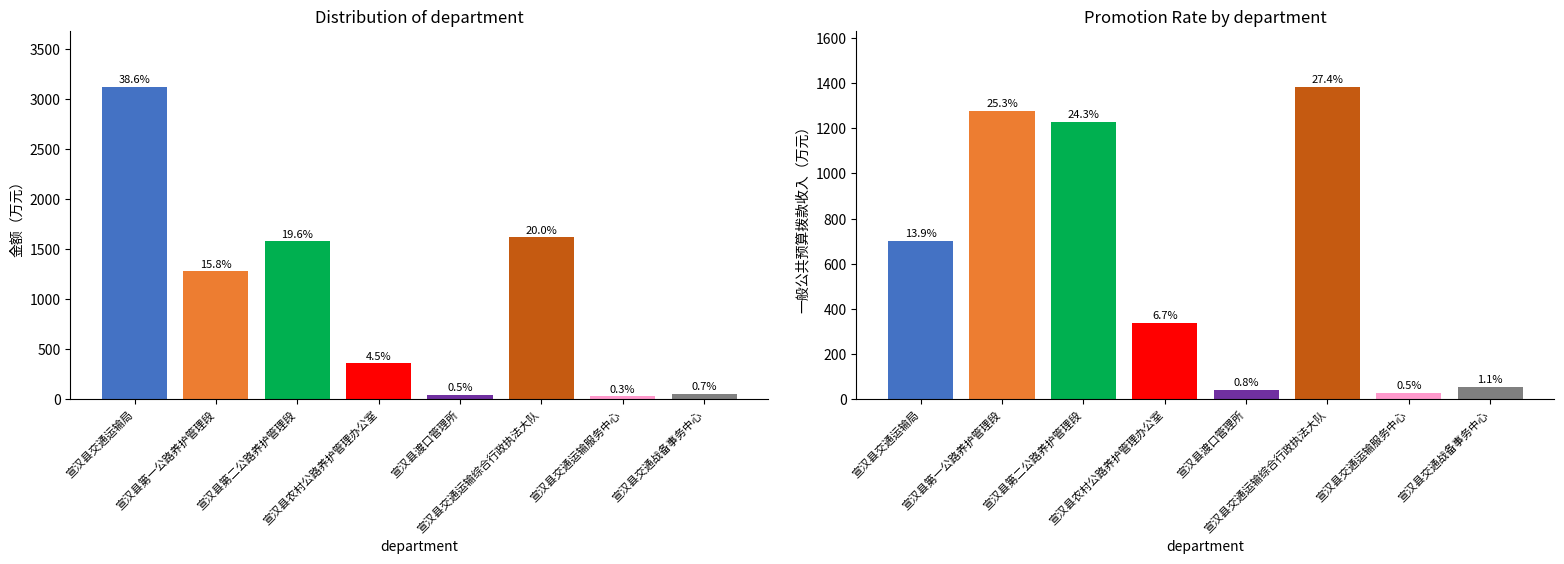

Which category has the highest value in the 合计 series?

宣汉县交通运输局